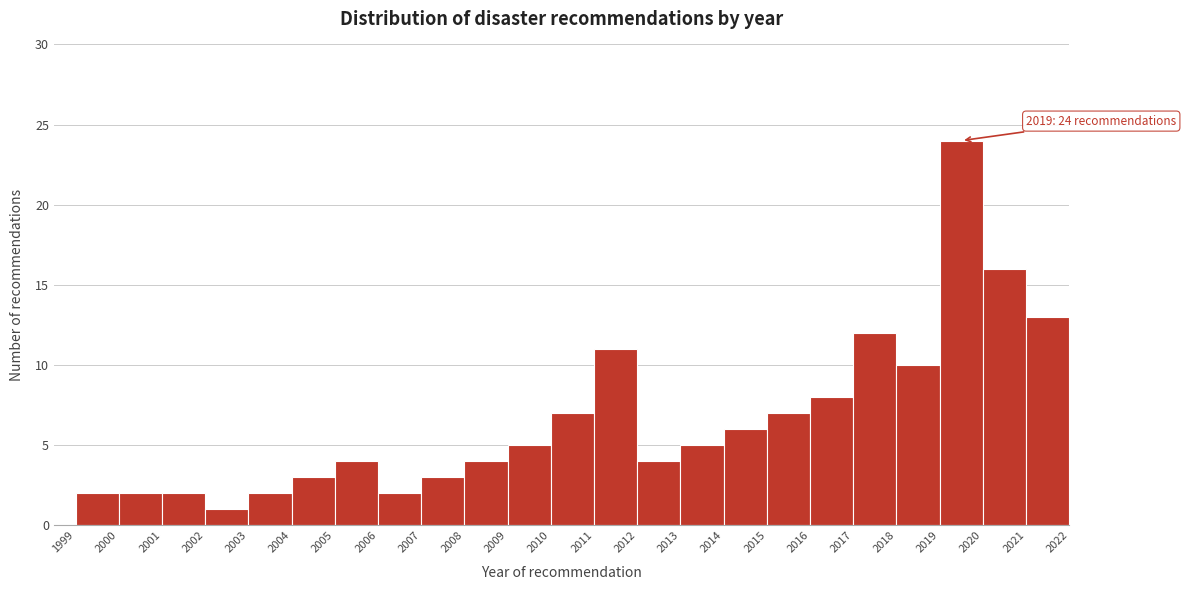

Which range on the x-axis has the tallest bar?

2019 to 2020